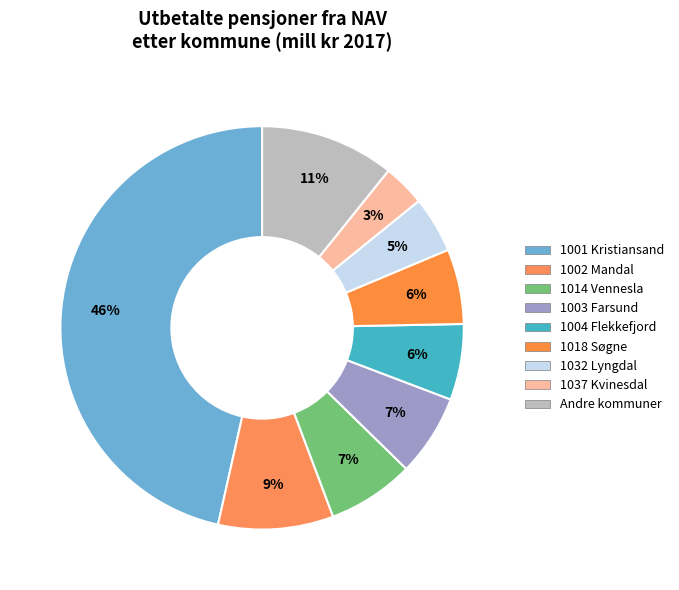

How many slices are in this pie chart?

9